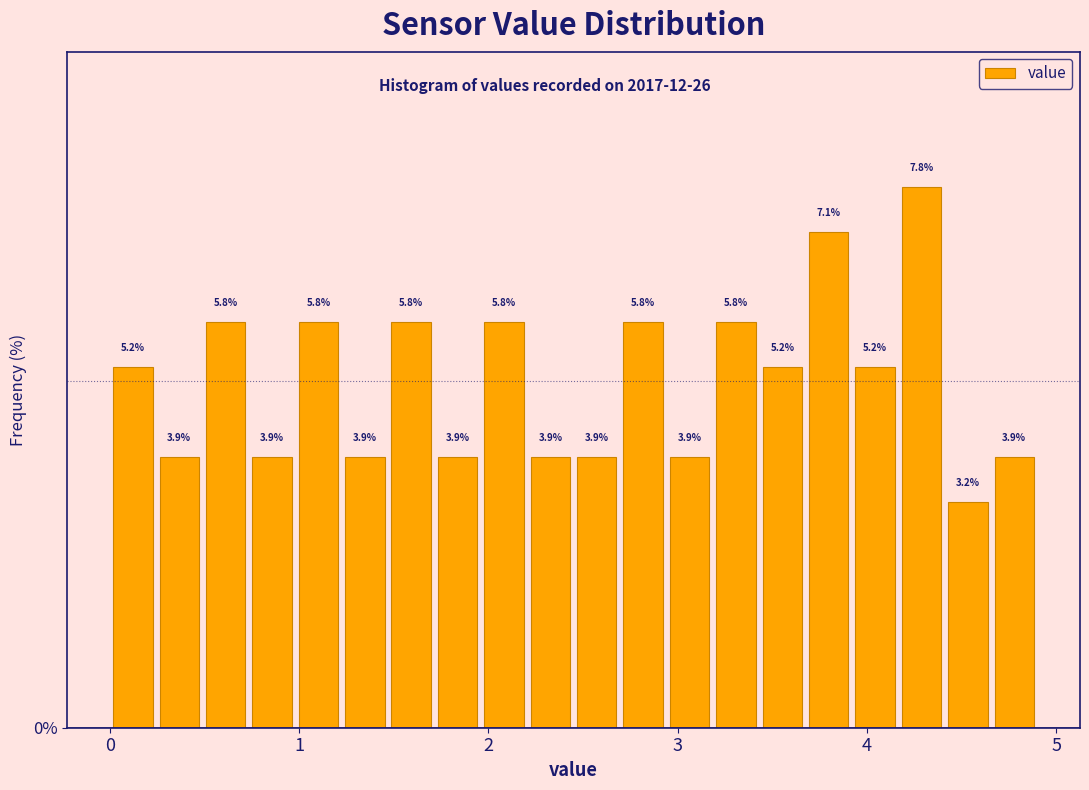

Around what value on the x-axis is the tallest bar? Give the approximate position of its centre, as read against the axis.

4.3